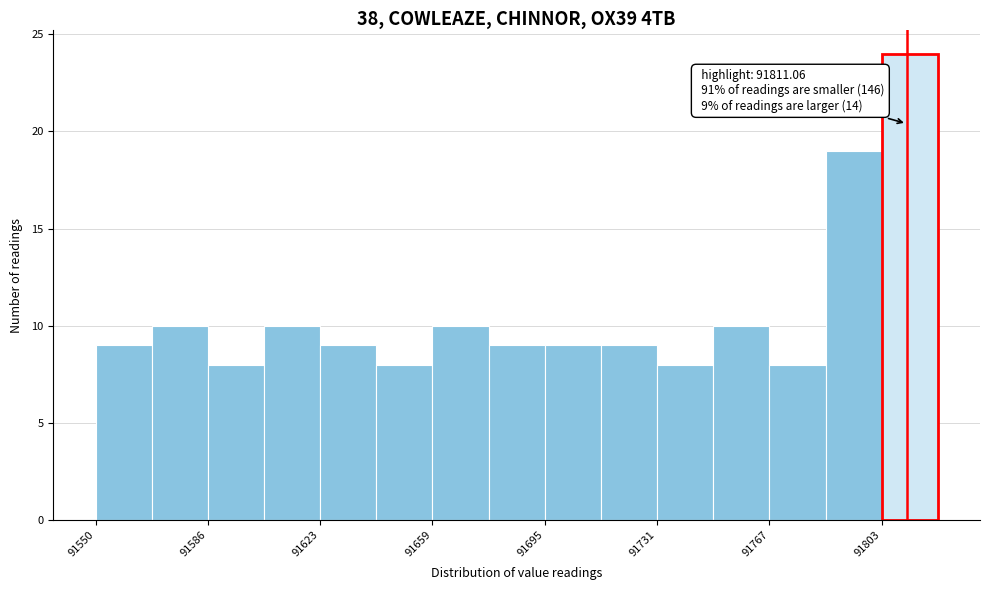

Around what value on the x-axis is the tallest bar? Give the approximate position of its centre, as read against the axis.

91810